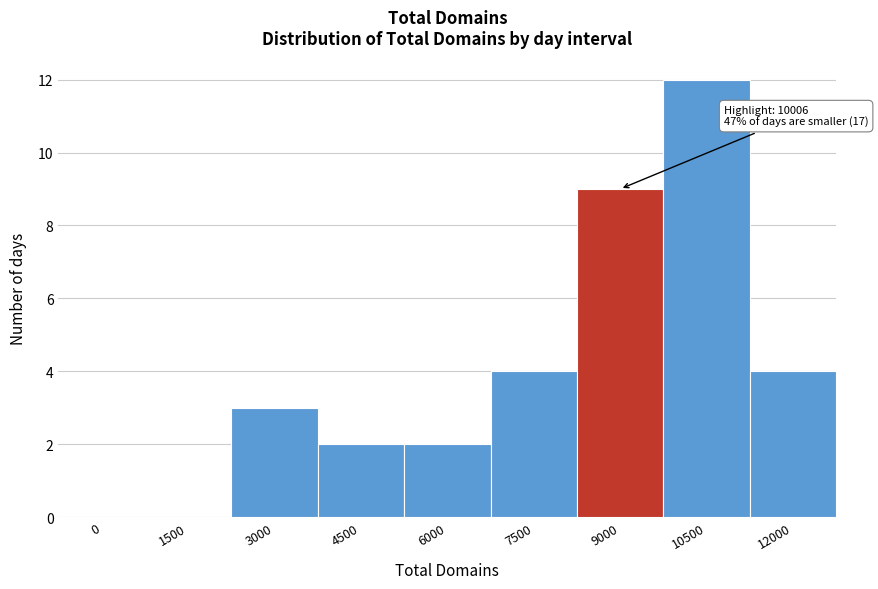

Reading left to right, transcribe all the data shown in this chart.

0=0	1500=0	3000=3	4500=2	6000=2	7500=4	9000=9	10500=12	12000=4